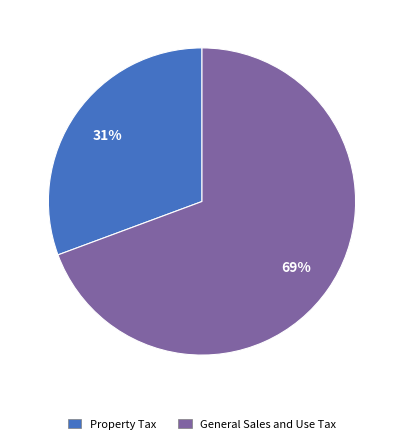

What is the ratio of the value at Property Tax to the value at General Sales and Use Tax?

0.4